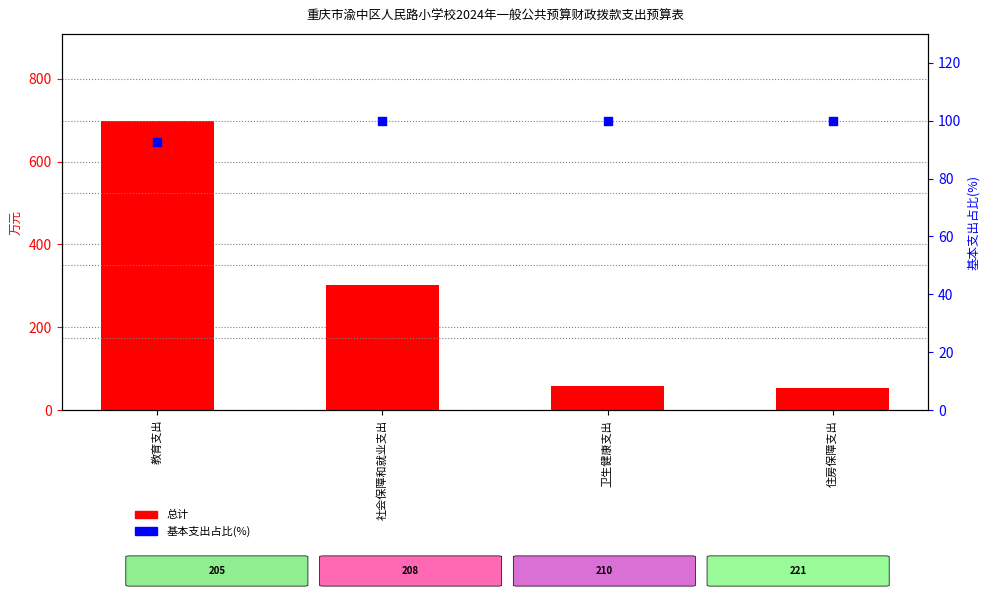

At how many categories does at least one series exceed 504?

1